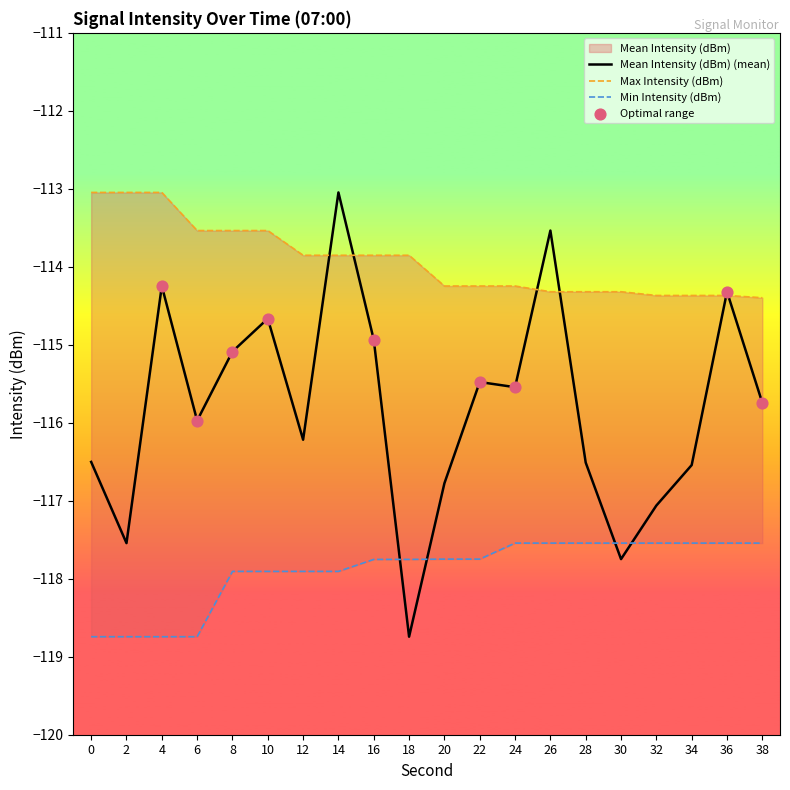

What is the total value across all series at 4?

-346.0